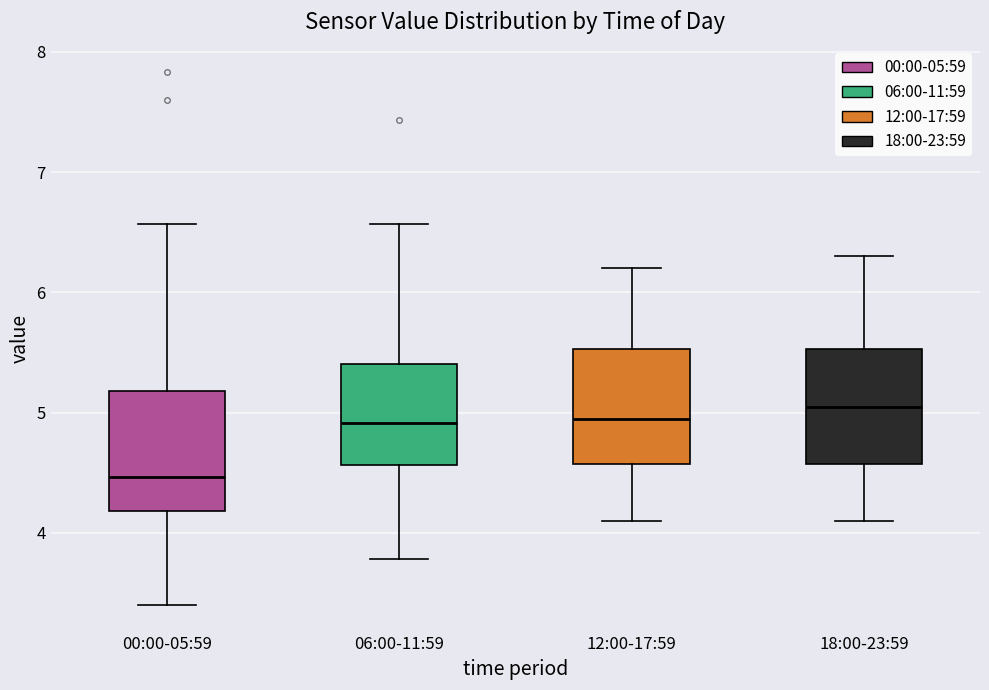

Reading left to right, transcribe this box plot: for each box, give where its median line is, the range the box spans, and where its two whiskers end, as read against the y-axis. The values are not printed on the chart, so give them approximately, as read against the axis.

00:00-05:59: median 4.5, box 4.2 to 5.2, whiskers 3.4 to 6.6
06:00-11:59: median 4.9, box 4.6 to 5.4, whiskers 3.8 to 6.6
12:00-17:59: median 5.0, box 4.6 to 5.5, whiskers 4.1 to 6.2
18:00-23:59: median 5.1, box 4.6 to 5.5, whiskers 4.1 to 6.3